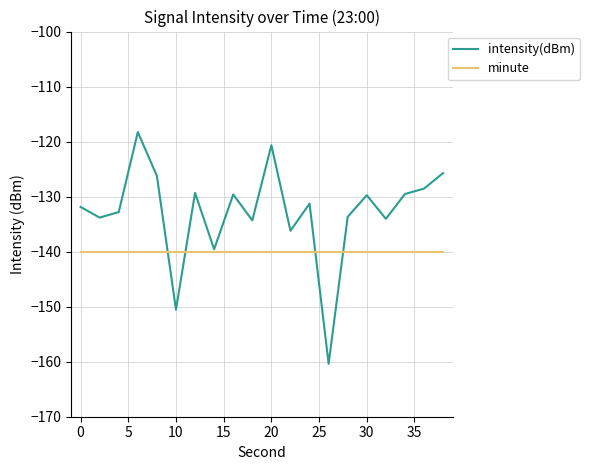

What is the minimum value for minute?

-140.0